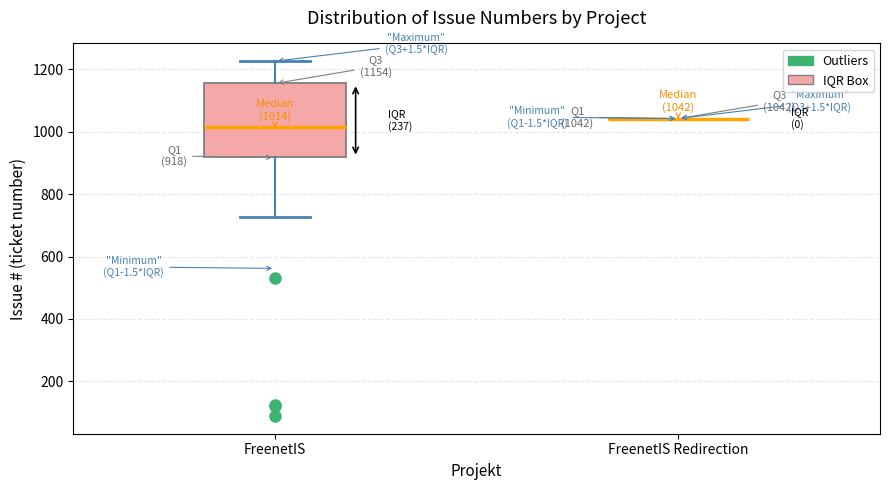

Which box is the tallest, from its lower edge to its upper edge?

FreenetIS